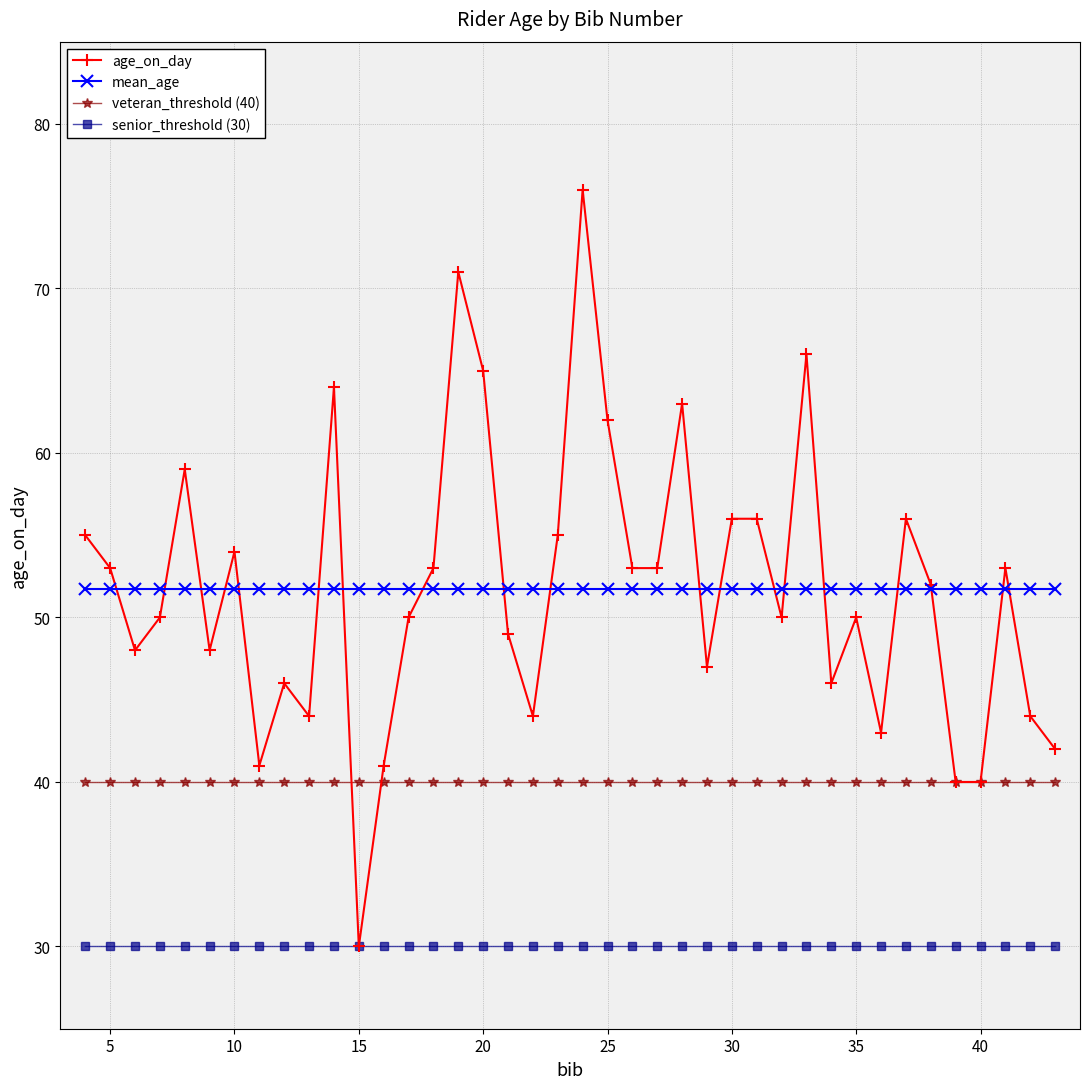

Rank the series by their maximum value, from highest to lowest.

age_on_day, mean_age, veteran_threshold (40), senior_threshold (30)